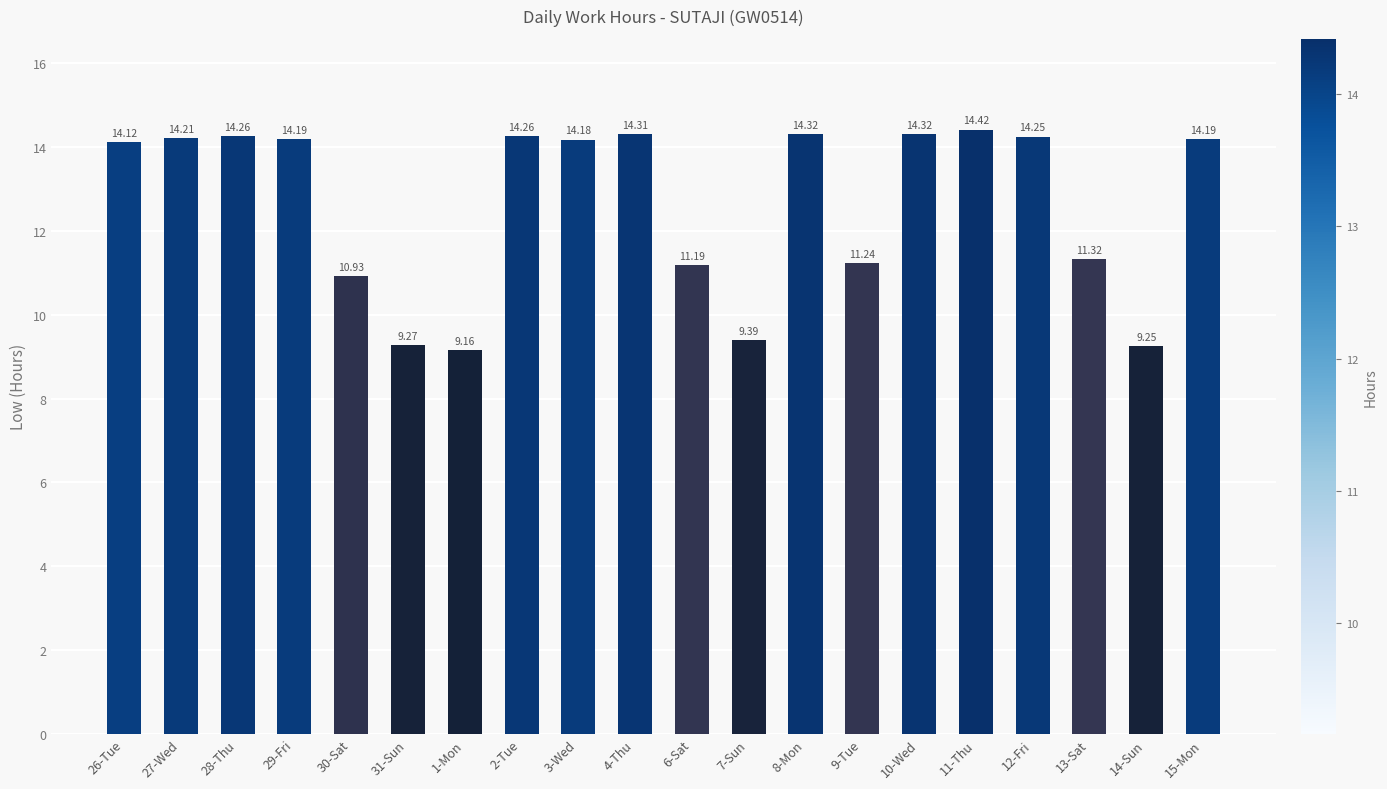

What position from the right is 15-Mon?

1